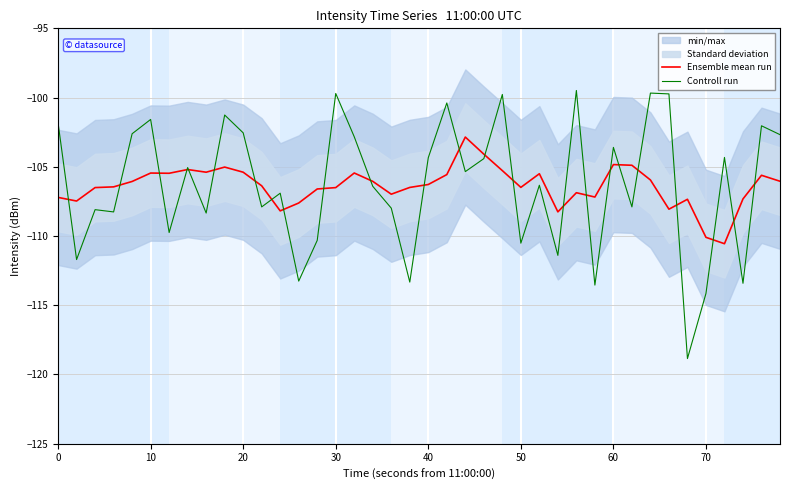

What is the value of the Controll run point at the 3rd from the left?

-108.1